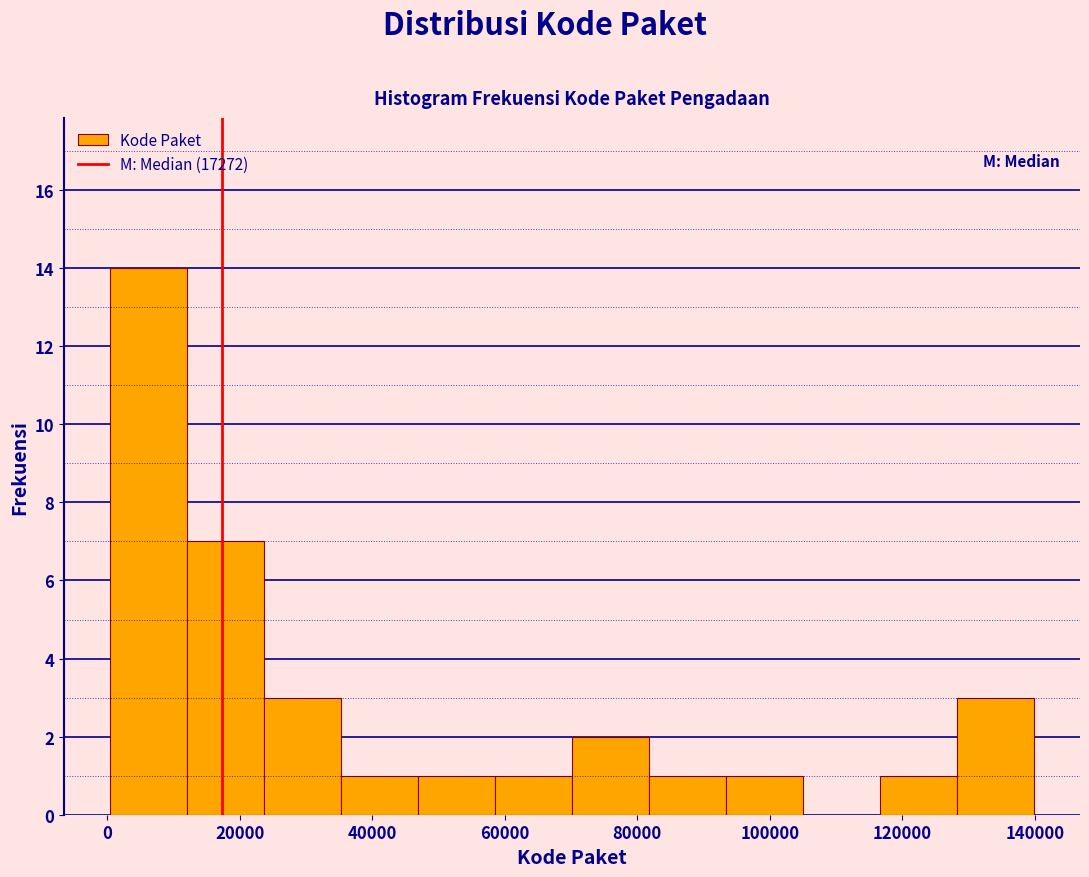

Which range on the x-axis has the tallest bar?

0 to 12000